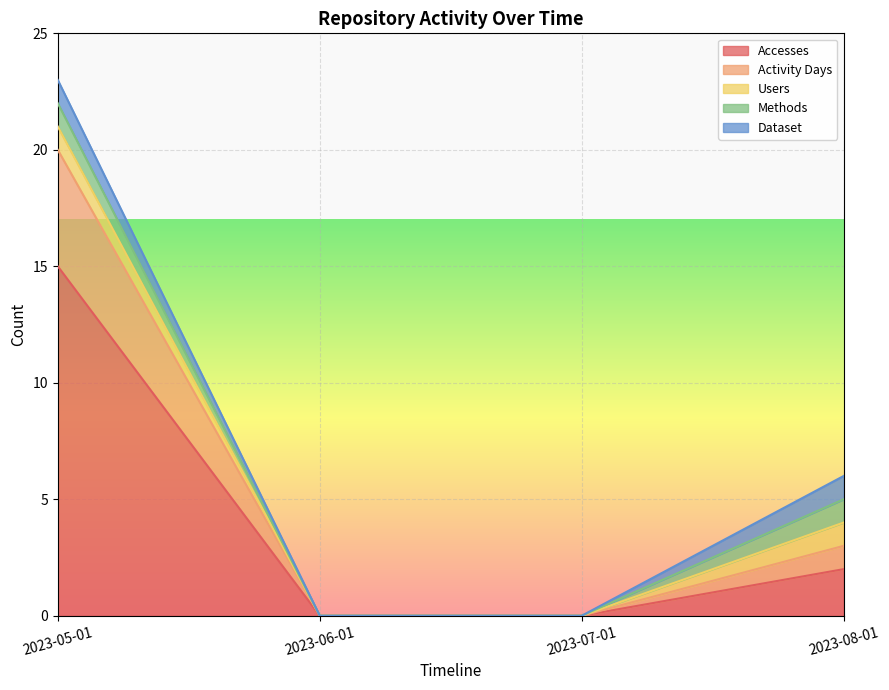

Which has a higher value, 2023-08-01 or 2023-07-01?

2023-08-01